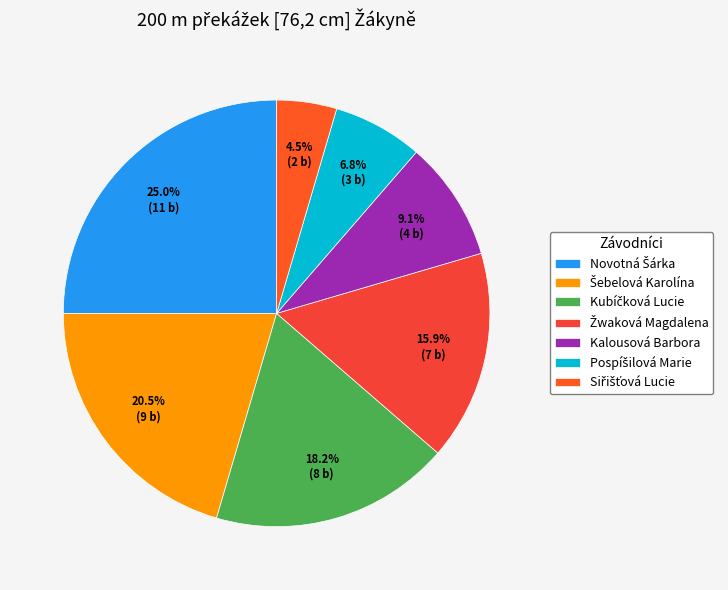

Which slice is the largest?

Novotná Šárka